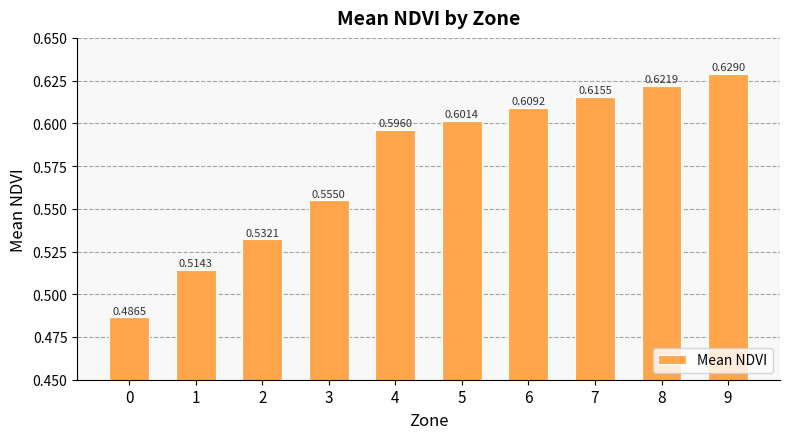

Count the number of categories in the chart.

10